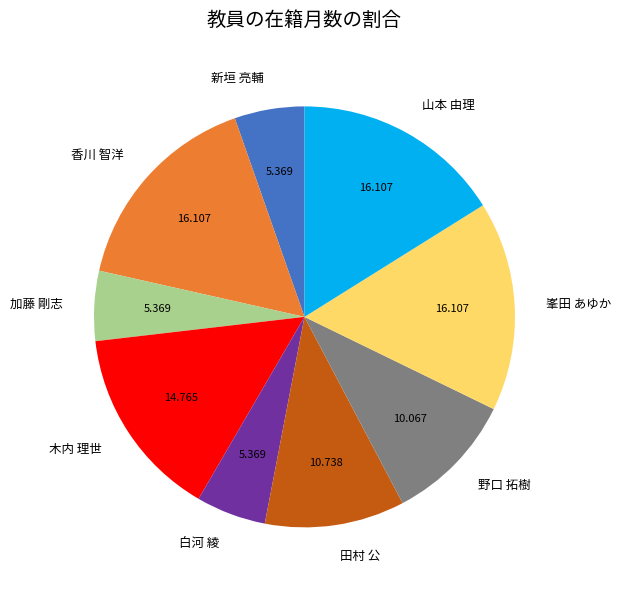

Is the sum of 山本 由理 and 木内 理世 greater than half?

No